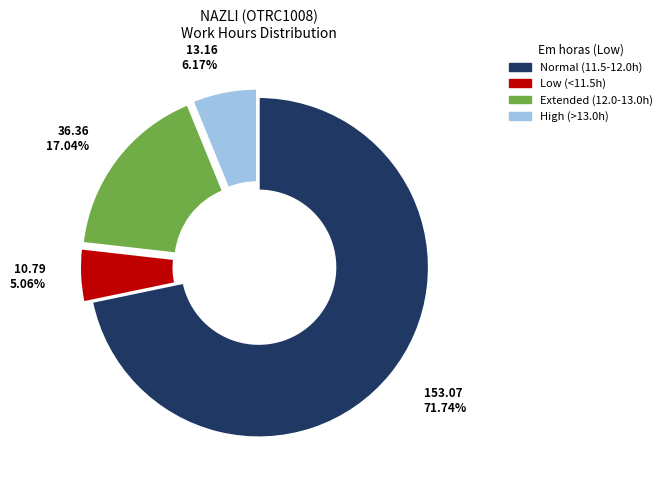

Is there any slice that represents more than half of the pie?

Yes